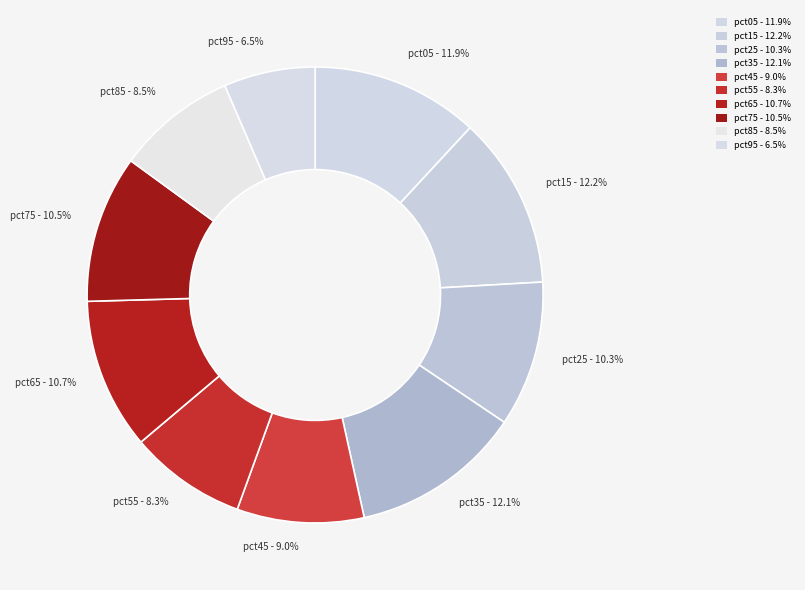

How many segments does this pie chart have?

10